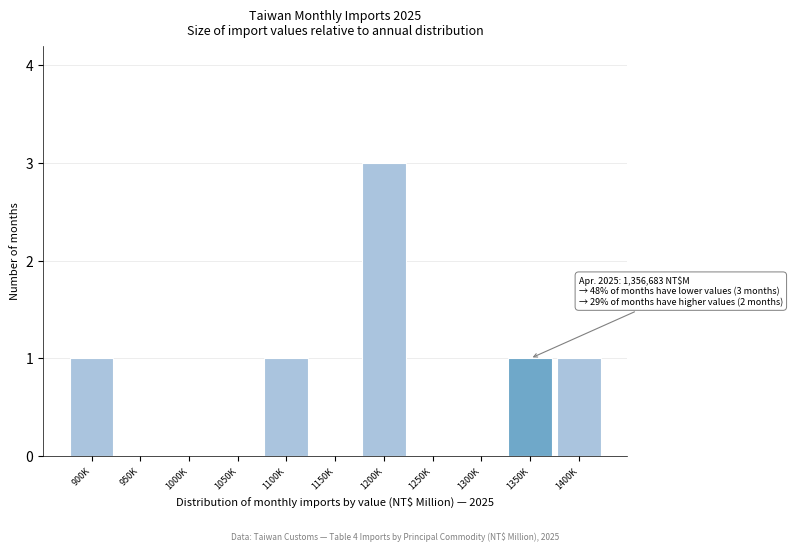

Reading left to right, what are all the values shown in this chart?

900K=1	950K=0	1000K=0	1050K=0	1100K=1	1150K=0	1200K=3	1250K=0	1300K=0	1350K=1	1400K=1